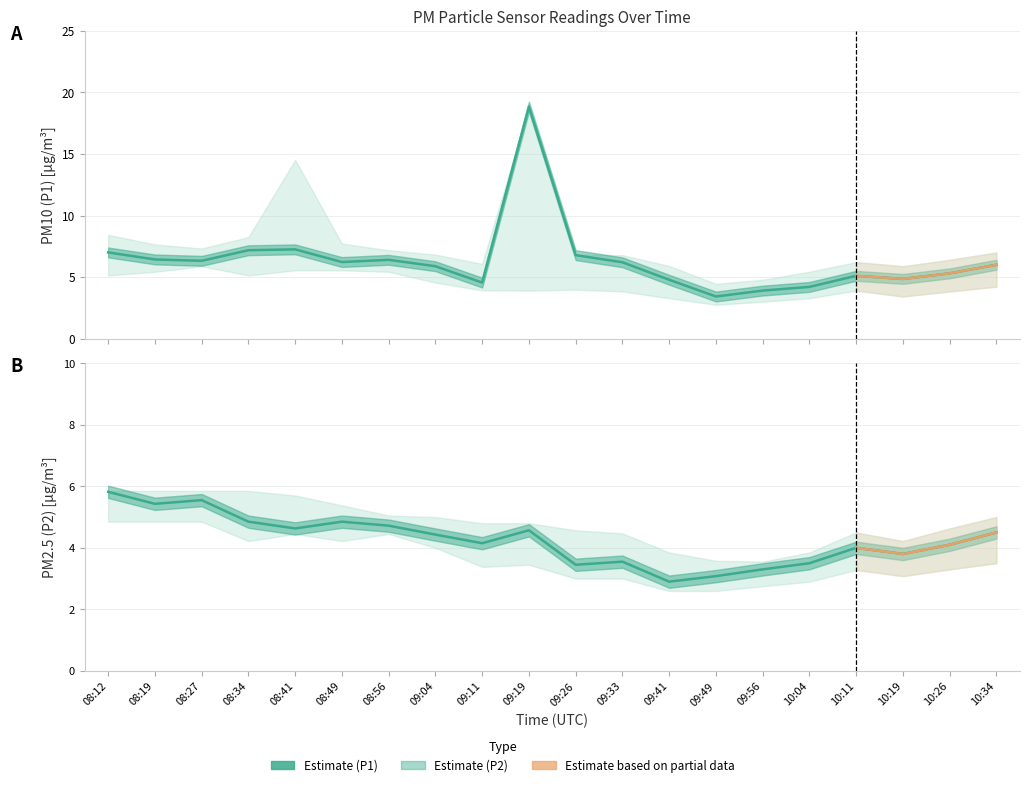

What is the lowest value of the P2 series?

2.9